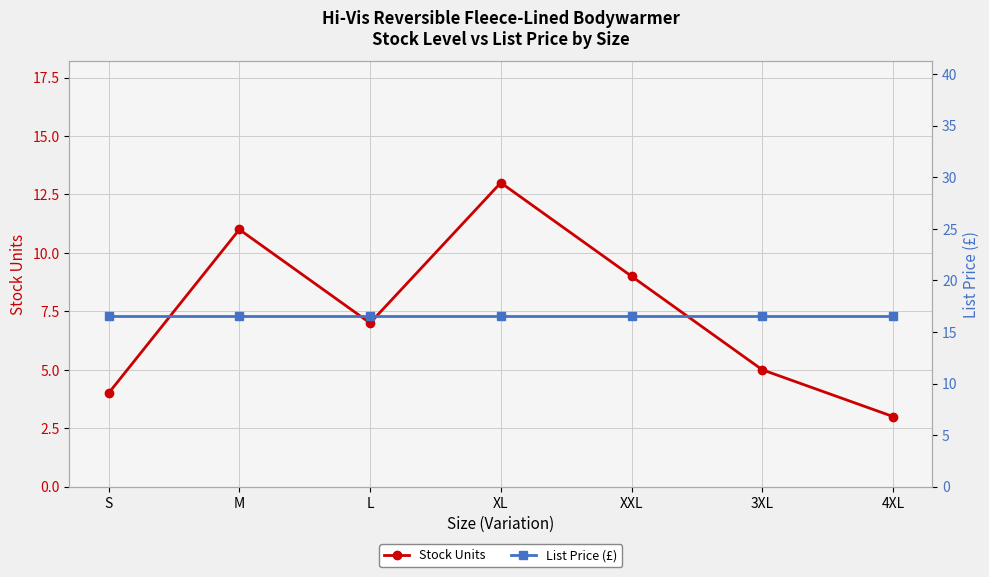

How many lines are shown in the chart?

2